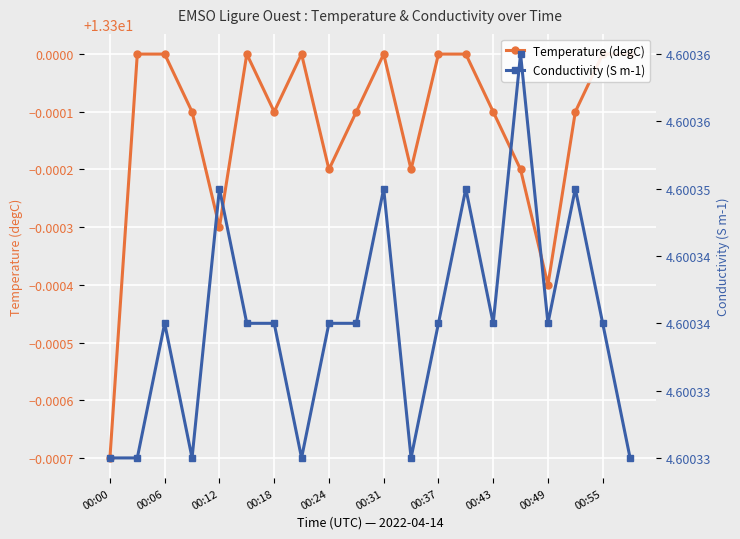

How many lines are shown in the chart?

2